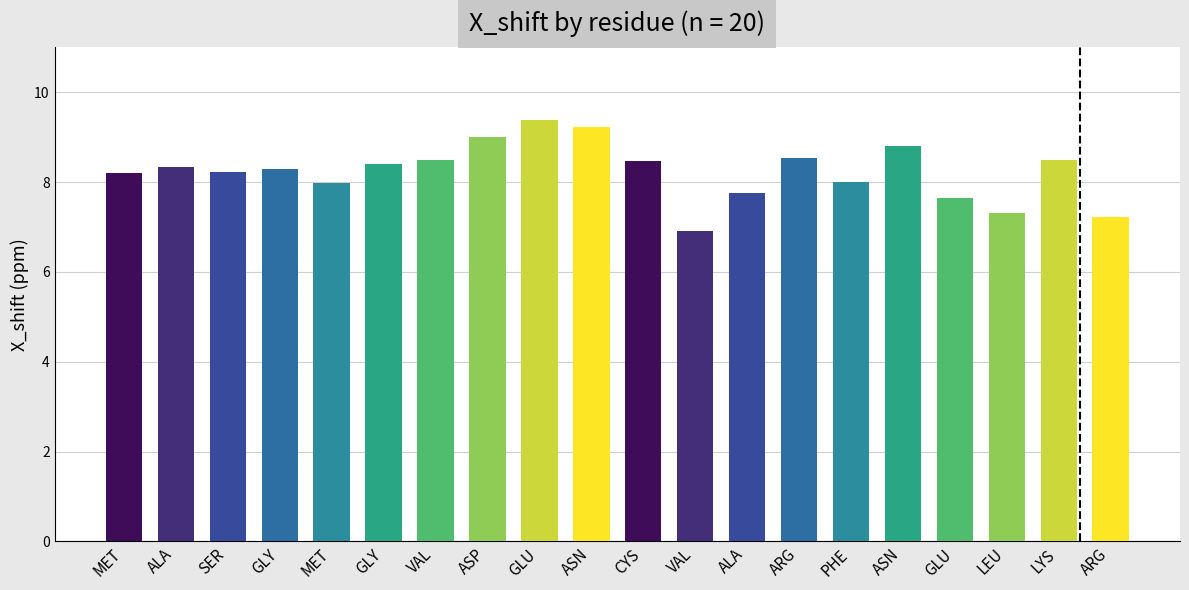

What is the average value?

8.2